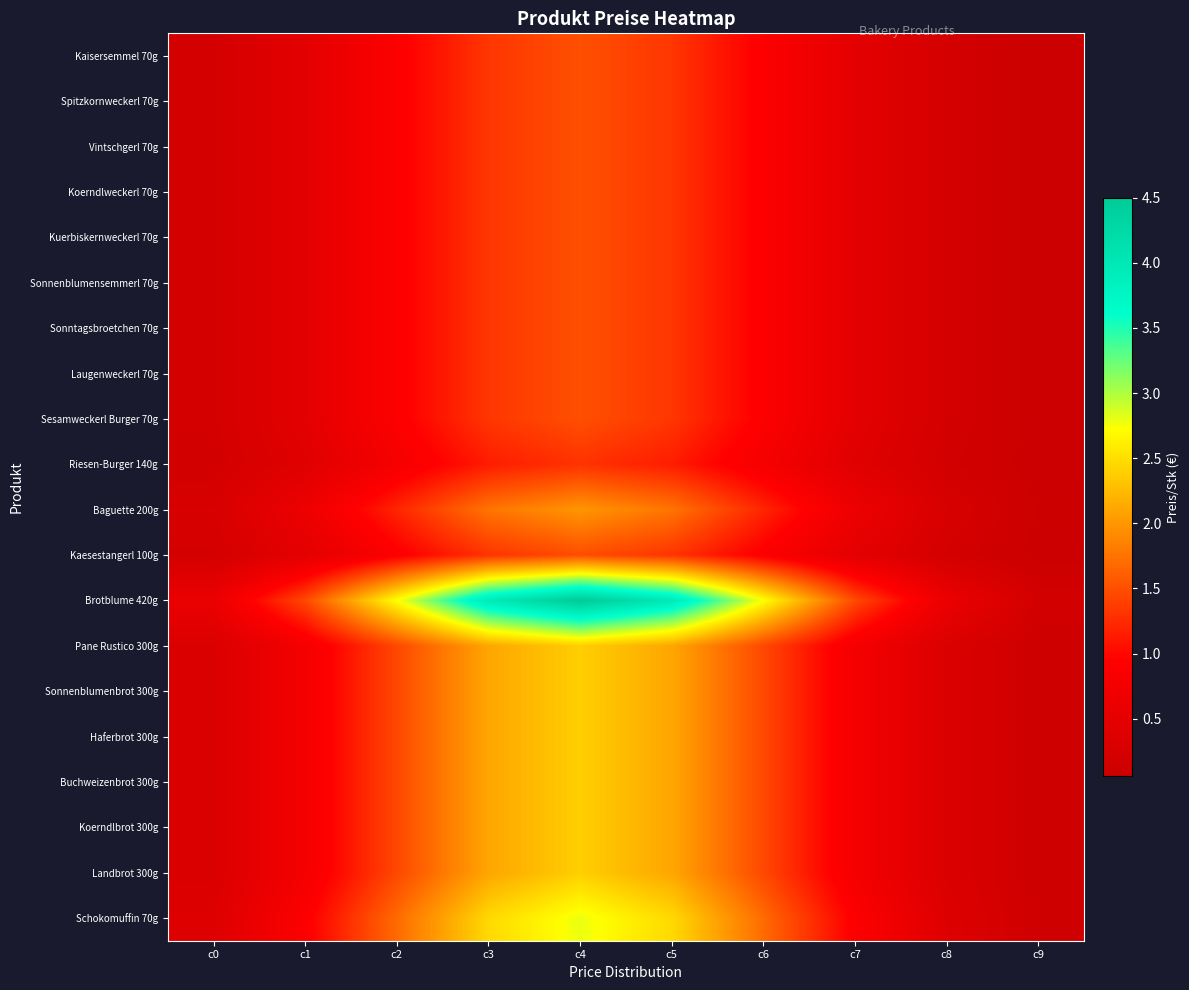

Reading left to right, what are all the values shown in this chart?

Kaisersemmel 70g: c0=0.2	c1=0.5	c2=0.9	c3=1.3	c4=1.5	c5=1.3	c6=0.9	c7=0.5	c8=0.2	c9=0.1
Spitzkornweckerl 70g: c0=0.2	c1=0.5	c2=0.9	c3=1.3	c4=1.5	c5=1.3	c6=0.9	c7=0.5	c8=0.2	c9=0.1
Vintschgerl 70g: c0=0.2	c1=0.5	c2=0.9	c3=1.3	c4=1.5	c5=1.3	c6=0.9	c7=0.5	c8=0.2	c9=0.1
Koerndlweckerl 70g: c0=0.2	c1=0.5	c2=0.9	c3=1.3	c4=1.5	c5=1.3	c6=0.9	c7=0.5	c8=0.2	c9=0.1
Kuerbiskernweckerl 70g: c0=0.2	c1=0.5	c2=0.9	c3=1.3	c4=1.5	c5=1.3	c6=0.9	c7=0.5	c8=0.2	c9=0.1
Sonnenblumensemmerl 70g: c0=0.2	c1=0.5	c2=0.9	c3=1.3	c4=1.5	c5=1.3	c6=0.9	c7=0.5	c8=0.2	c9=0.1
Sonntagsbroetchen 70g: c0=0.2	c1=0.5	c2=0.9	c3=1.3	c4=1.5	c5=1.3	c6=0.9	c7=0.5	c8=0.2	c9=0.1
Laugenweckerl 70g: c0=0.2	c1=0.5	c2=0.9	c3=1.3	c4=1.5	c5=1.3	c6=0.9	c7=0.5	c8=0.2	c9=0.1
Sesamweckerl Burger 70g: c0=0.2	c1=0.5	c2=0.9	c3=1.3	c4=1.5	c5=1.3	c6=0.9	c7=0.5	c8=0.2	c9=0.1
Riesen-Burger 140g: c0=0.2	c1=0.4	c2=0.8	c3=1.1	c4=1.3	c5=1.1	c6=0.8	c7=0.4	c8=0.2	c9=0.1
Baguette 200g: c0=0.3	c1=0.6	c2=1.2	c3=1.8	c4=2.0	c5=1.8	c6=1.2	c7=0.6	c8=0.3	c9=0.1
Kaesestangerl 100g: c0=0.2	c1=0.5	c2=0.9	c3=1.3	c4=1.5	c5=1.3	c6=0.9	c7=0.5	c8=0.2	c9=0.1
Brotblume 420g: c0=0.6	c1=1.5	c2=2.7	c3=4.0	c4=4.5	c5=4.0	c6=2.7	c7=1.5	c8=0.6	c9=0.2
Pane Rustico 300g: c0=0.3	c1=0.8	c2=1.4	c3=2.1	c4=2.4	c5=2.1	c6=1.4	c7=0.8	c8=0.3	c9=0.1
Sonnenblumenbrot 300g: c0=0.3	c1=0.8	c2=1.4	c3=2.1	c4=2.4	c5=2.1	c6=1.4	c7=0.8	c8=0.3	c9=0.1
Haferbrot 300g: c0=0.3	c1=0.8	c2=1.4	c3=2.1	c4=2.4	c5=2.1	c6=1.4	c7=0.8	c8=0.3	c9=0.1
Buchweizenbrot 300g: c0=0.3	c1=0.8	c2=1.4	c3=2.1	c4=2.4	c5=2.1	c6=1.4	c7=0.8	c8=0.3	c9=0.1
Koerndlbrot 300g: c0=0.3	c1=0.8	c2=1.4	c3=2.1	c4=2.4	c5=2.1	c6=1.4	c7=0.8	c8=0.3	c9=0.1
Landbrot 300g: c0=0.3	c1=0.8	c2=1.4	c3=2.1	c4=2.4	c5=2.1	c6=1.4	c7=0.8	c8=0.3	c9=0.1
Schokomuffin 70g: c0=0.4	c1=0.9	c2=1.7	c3=2.5	c4=2.8	c5=2.5	c6=1.7	c7=0.9	c8=0.4	c9=0.1